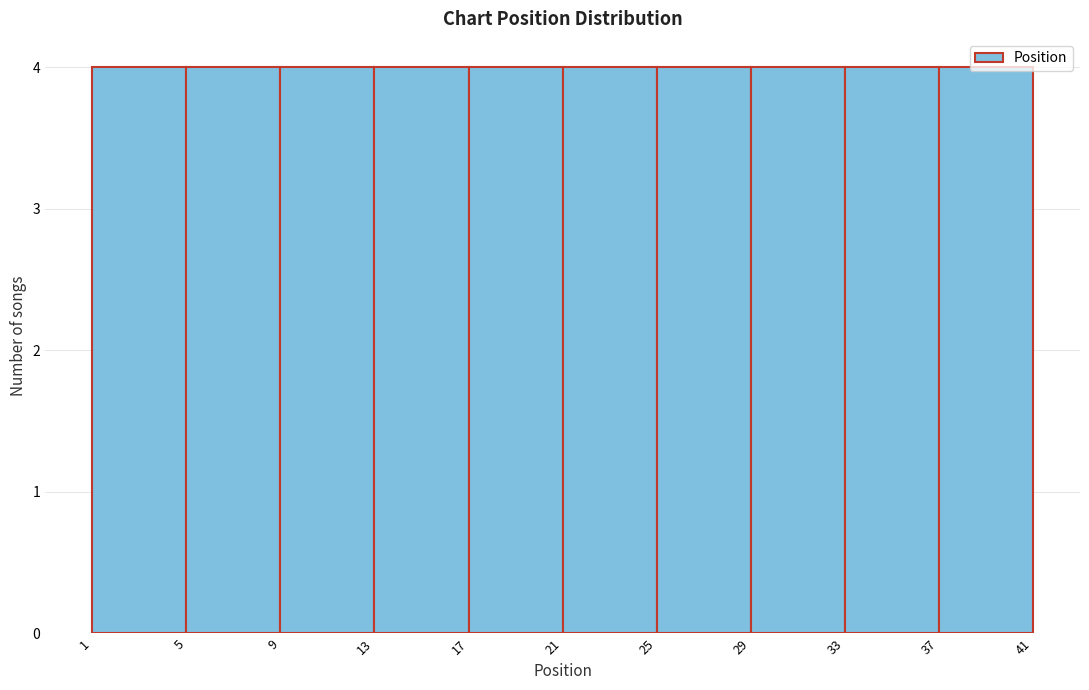

Reading left to right, transcribe this chart: for each bar, give the range it covers on the x-axis and its height. The values are not printed on the chart, so give them approximately, as read against the axis.

1 to 5: 4
5 to 9: 4
9 to 13: 4
13 to 17: 4
17 to 21: 4
21 to 25: 4
25 to 29: 4
29 to 33: 4
33 to 37: 4
37 to 41: 4